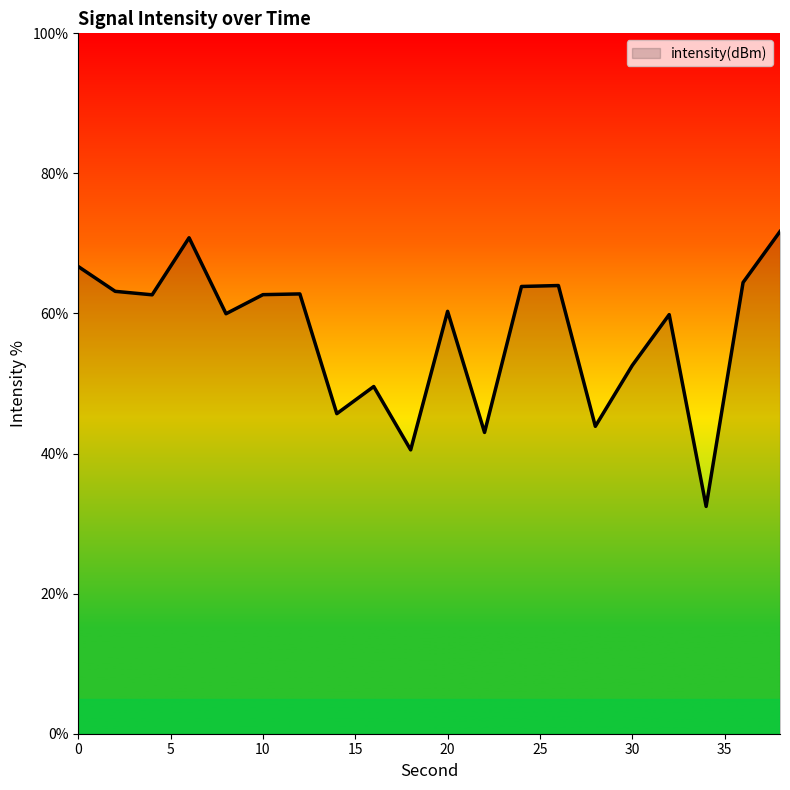

Does the chart display data point markers on the line(s)?

No